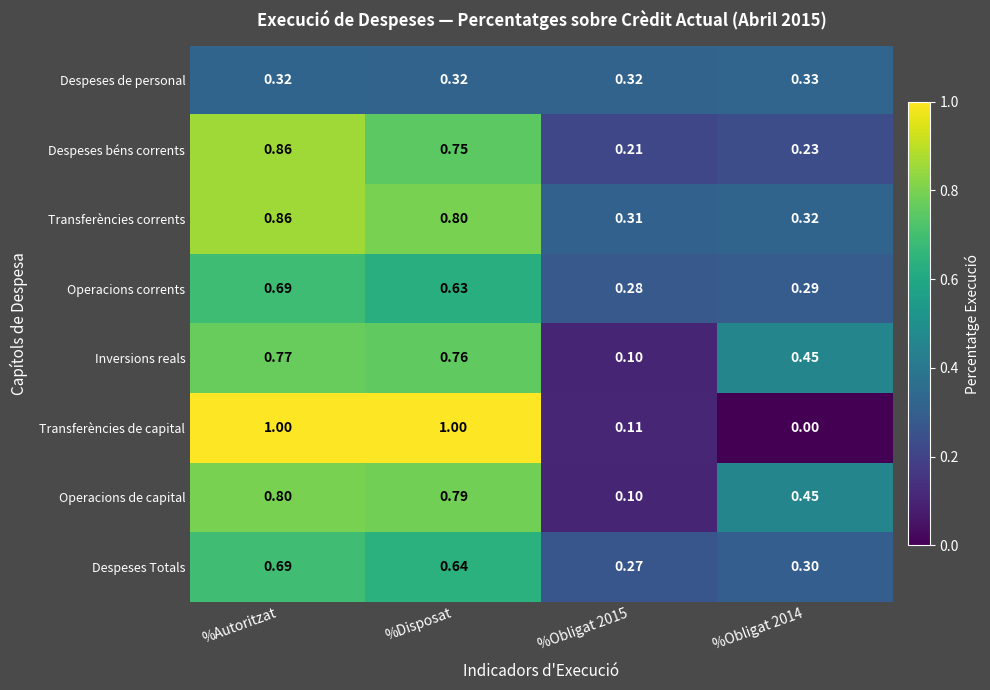

Which series has the widest spread of values?

Transferències de capital